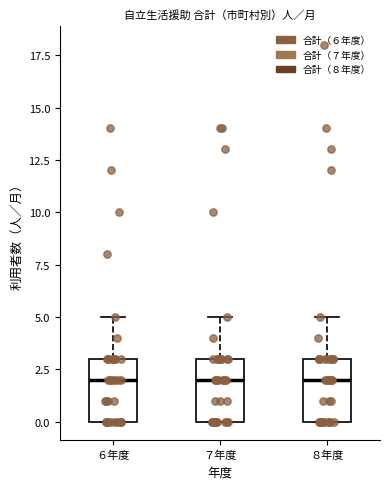

Reading left to right, read every box against the y-axis: the position of its median line, the range the box covers, and the ends of its whiskers. The values are not printed on the chart, so give them approximately, as read against the axis.

６年度: median 2, box 0 to 3, whiskers 0 to 5
７年度: median 2, box 0 to 3, whiskers 0 to 5
８年度: median 2, box 0 to 3, whiskers 0 to 5